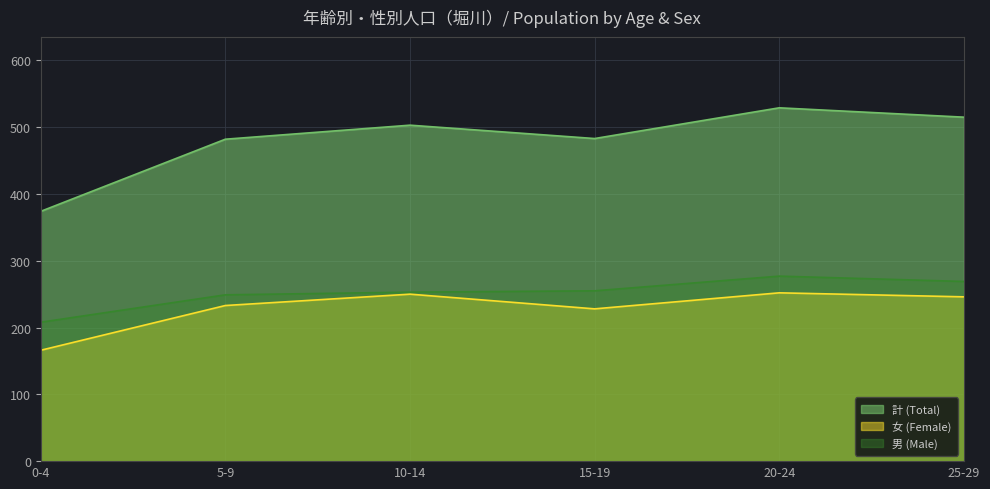

At which label does 計 (Total) first exceed 482?

10-14